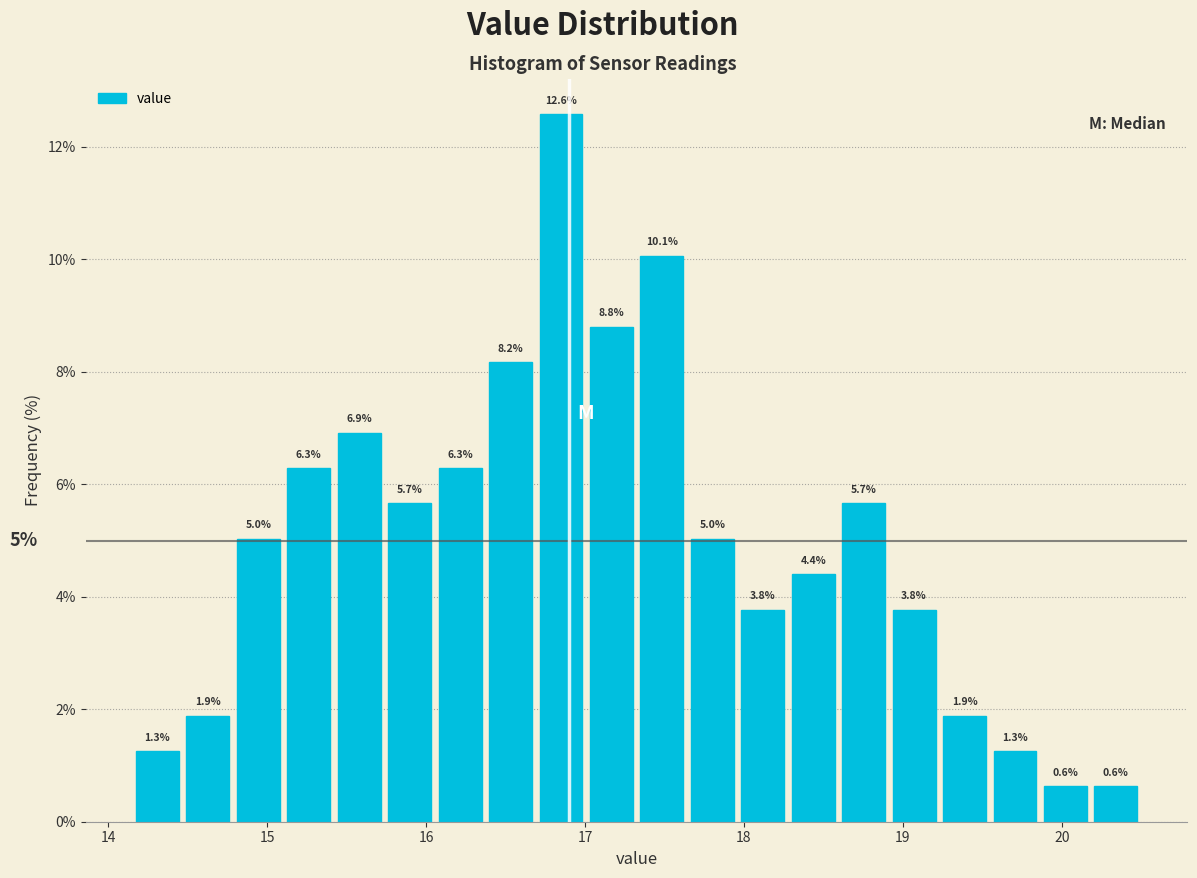

Around what value on the x-axis is the tallest bar? Give the approximate position of its centre, as read against the axis.

16.8